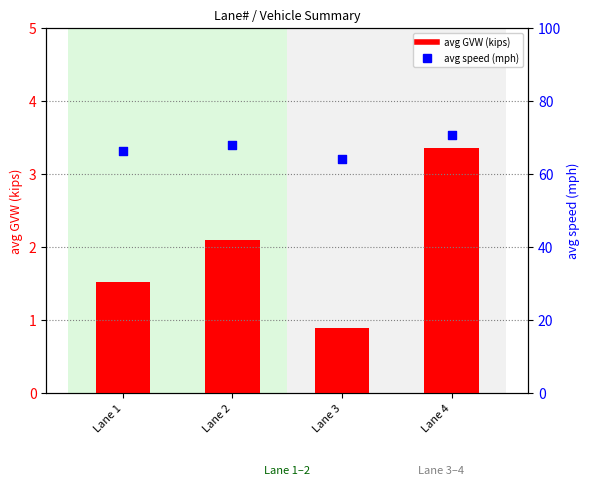

Which series contains the lowest Y value?

avg GVW (kips)